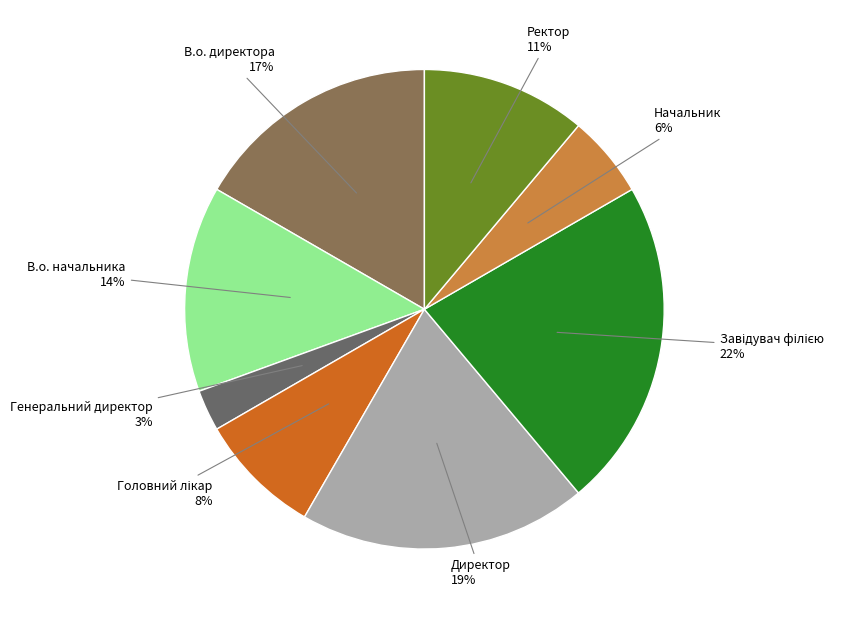

Is there any slice that represents more than half of the pie?

No